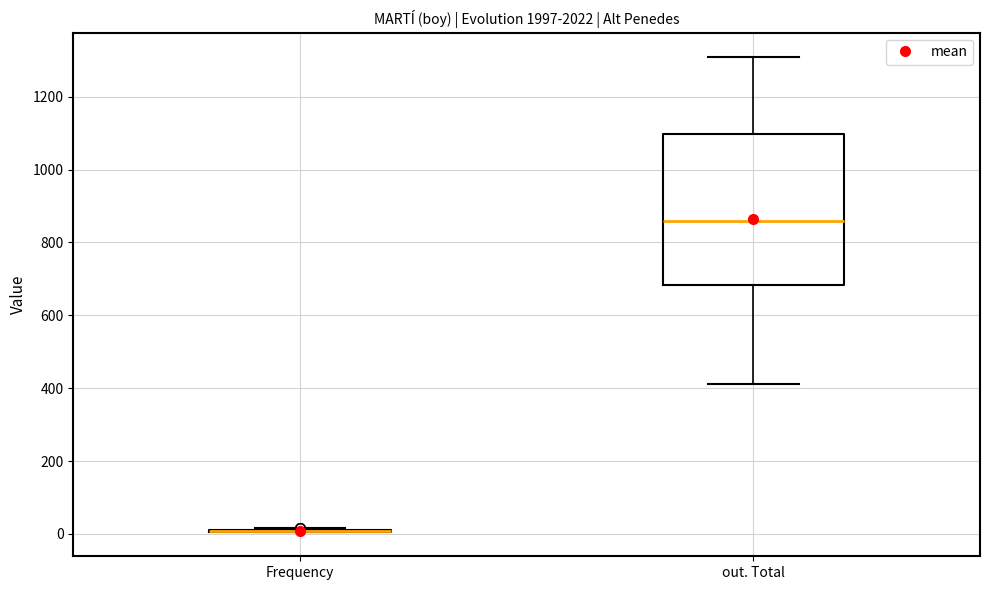

Reading left to right, transcribe this box plot: for each box, give where its median line is, the range the box spans, and where its two whiskers end, as read against the y-axis. The values are not printed on the chart, so give them approximately, as read against the axis.

Frequency: box collapsed to a line at 0, whiskers 0 to 20
out. Total: median 860, box 680 to 1100, whiskers 420 to 1320